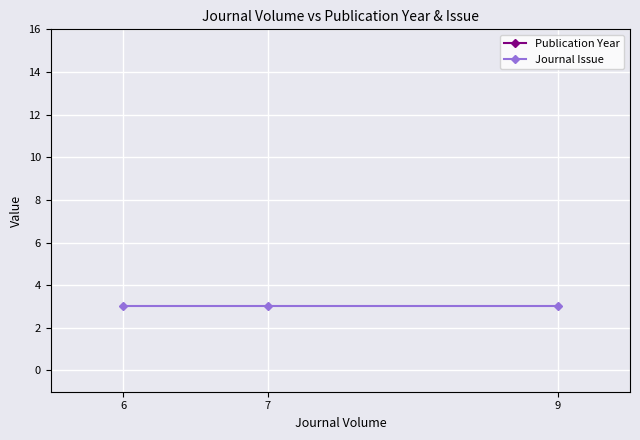

What is the value of the Publication Year point at the 3rd from the left?

2007